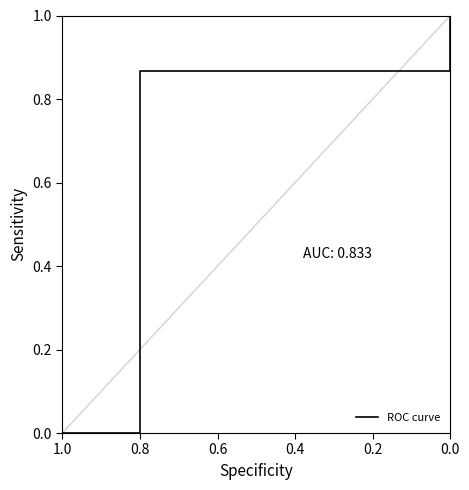

What is the sum of all values?

2.9